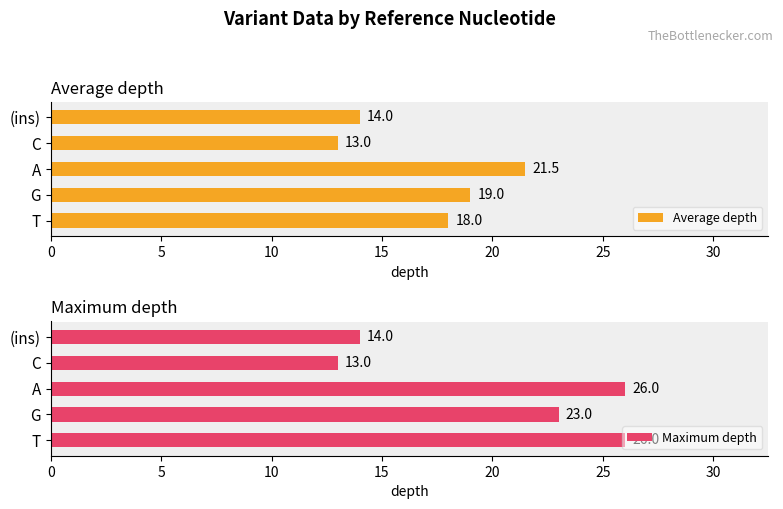

How many bars are there in total?

10